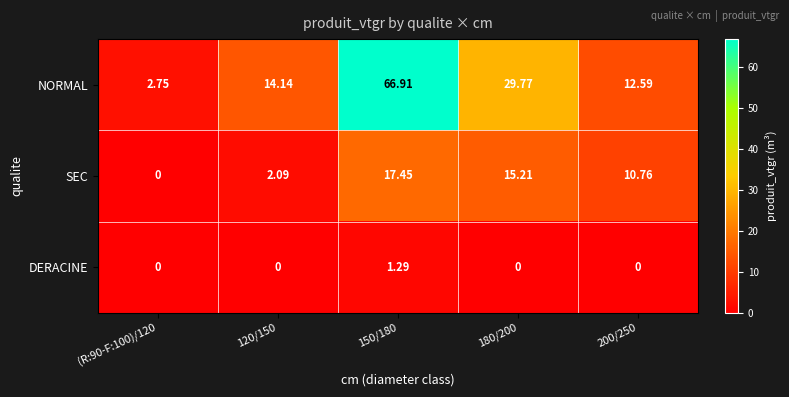

Rank the series by their average value, from lowest to highest.

DERACINE, SEC, NORMAL